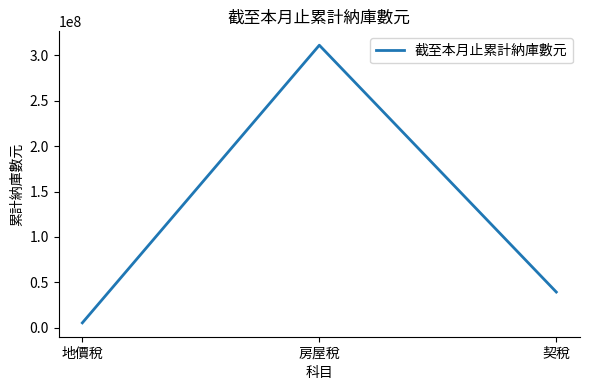

The value at 房屋稅 is 499707407. True or false?

False